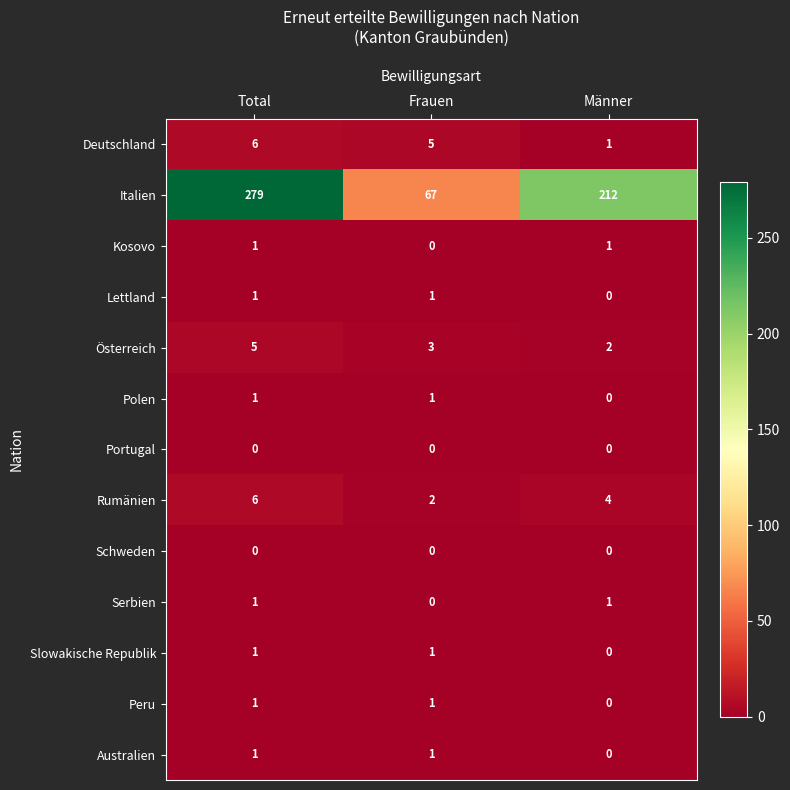

What is the total value across all series at Total?

303